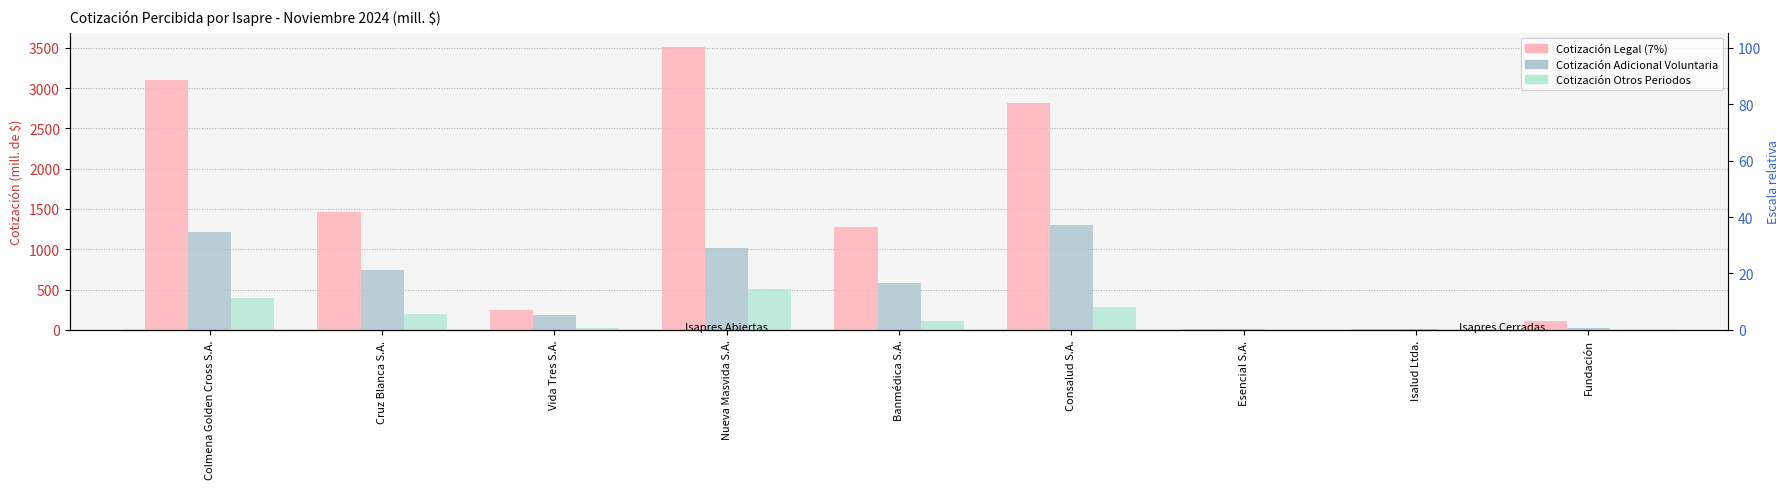

Are the bars grouped side by side (vs. stacked)?

Yes